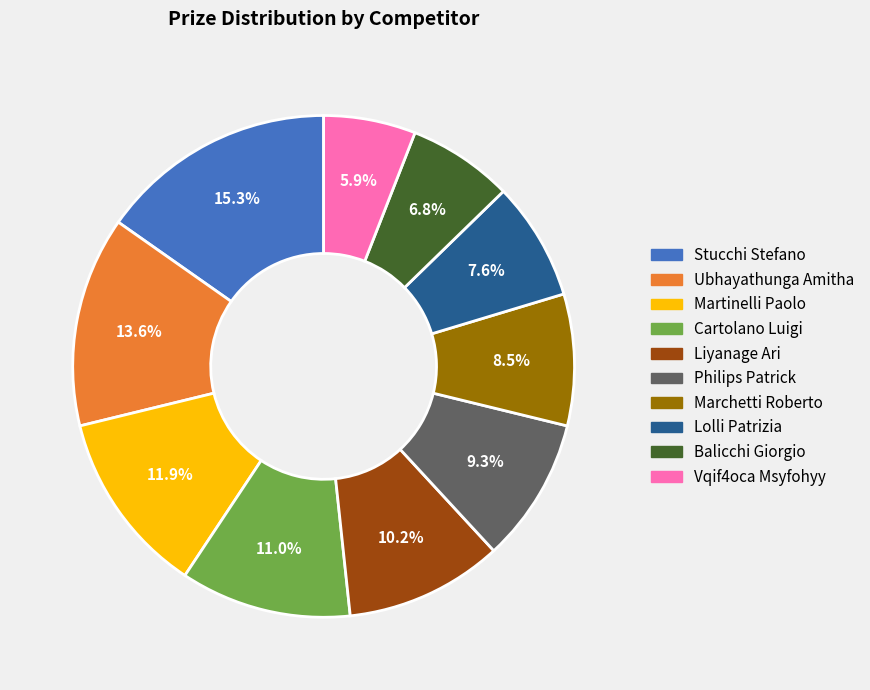

Is there any slice that represents more than half of the pie?

No